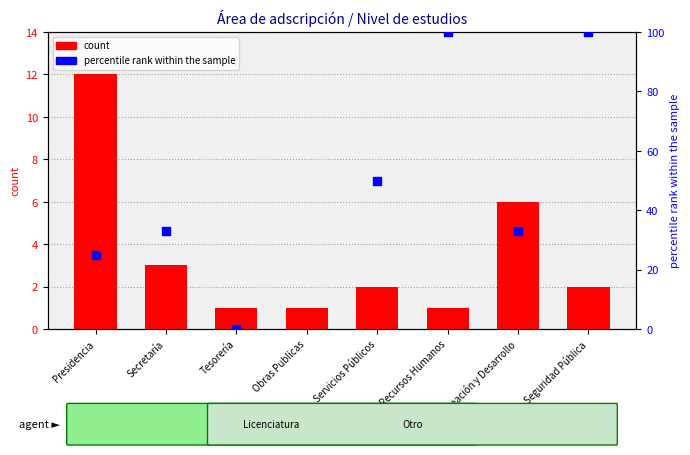

What are all the series names shown in the legend?

count, percentile rank within the sample